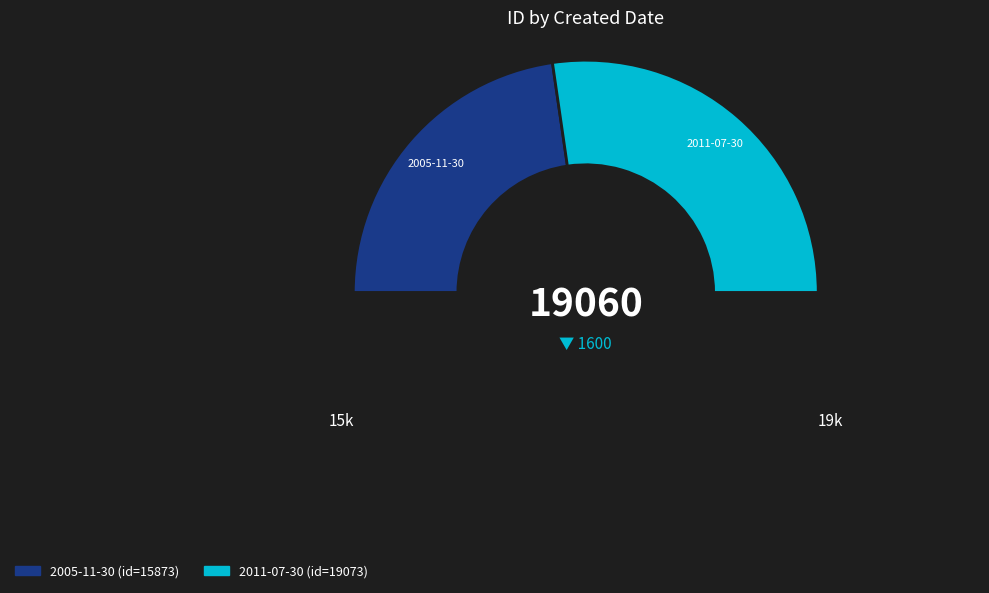

Count the number of slices in the pie.

3